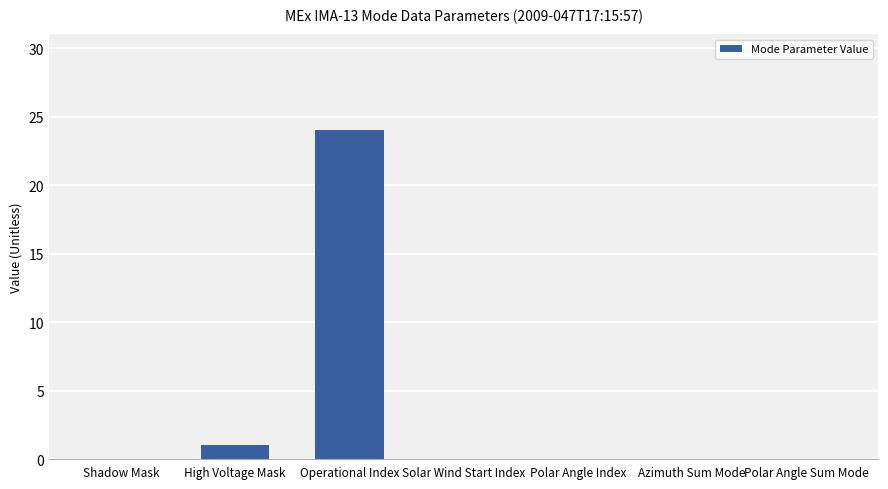

Reading left to right, transcribe all the data shown in this chart.

0	1	24	0	0	0	0